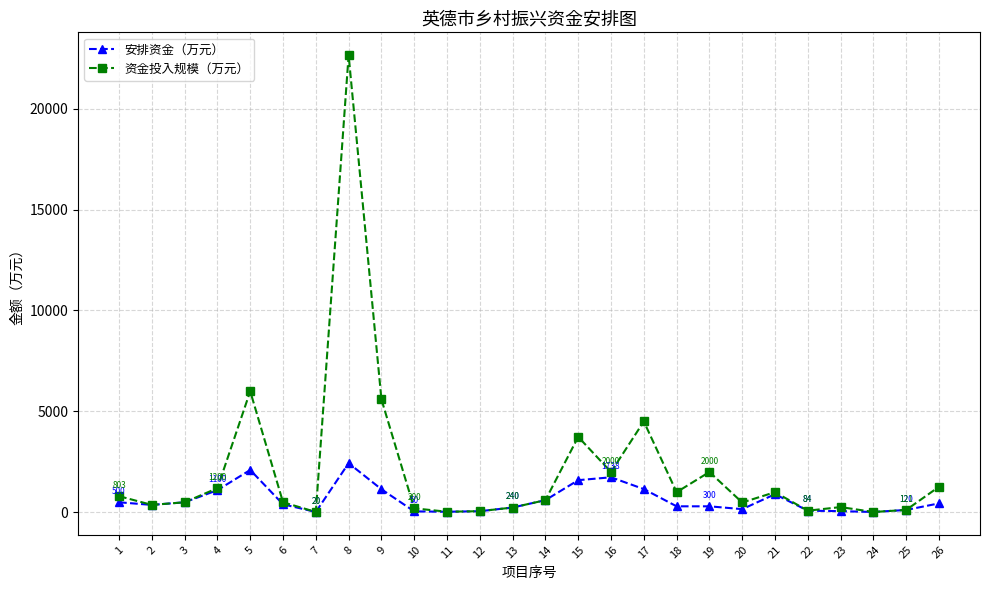

What is the maximum value for 安排资金（万元）?

2437.5